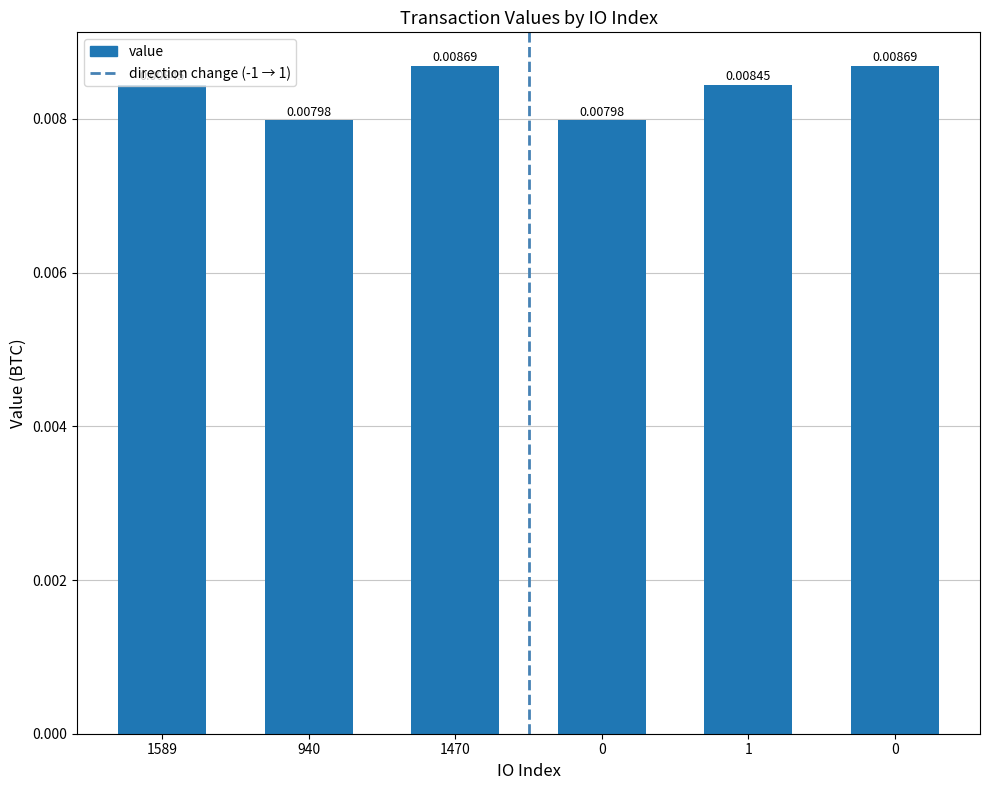

What is the label of the 1st bar from the left?

1589